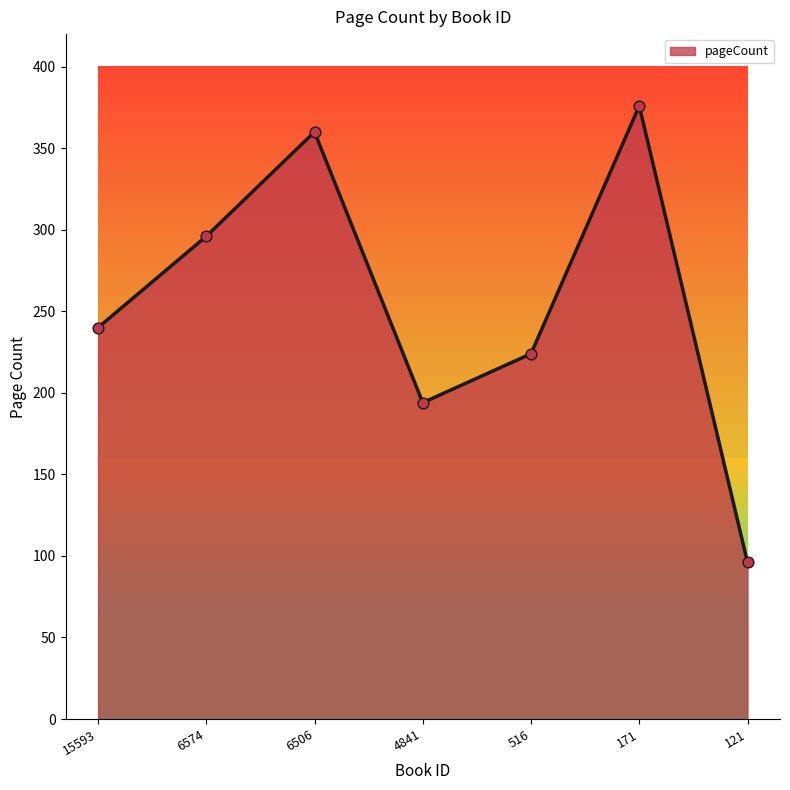

Between 6574 and 6506, which is larger?

6506